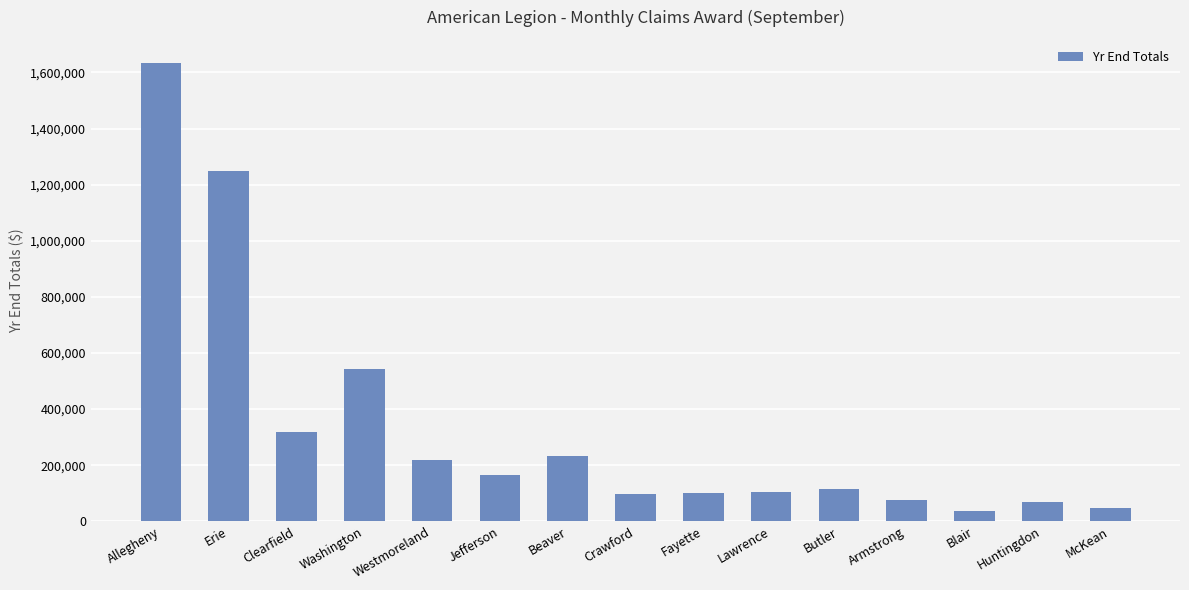

How many data points are less than 113501?

7